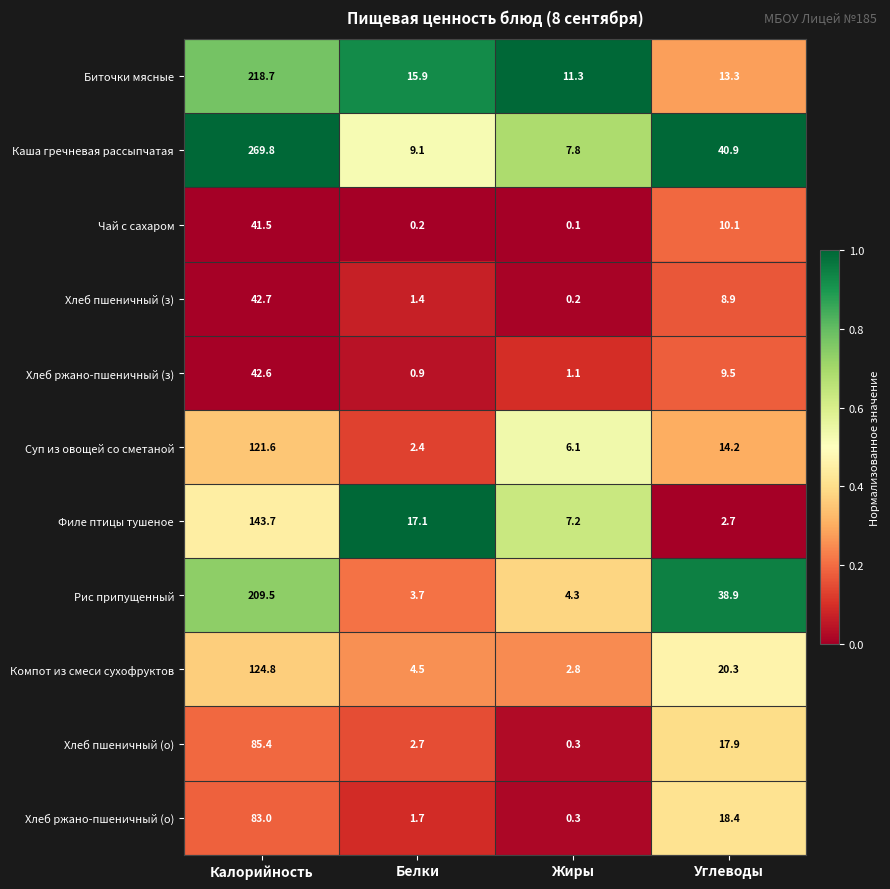

What is the minimum value for Биточки мясные?

11.3